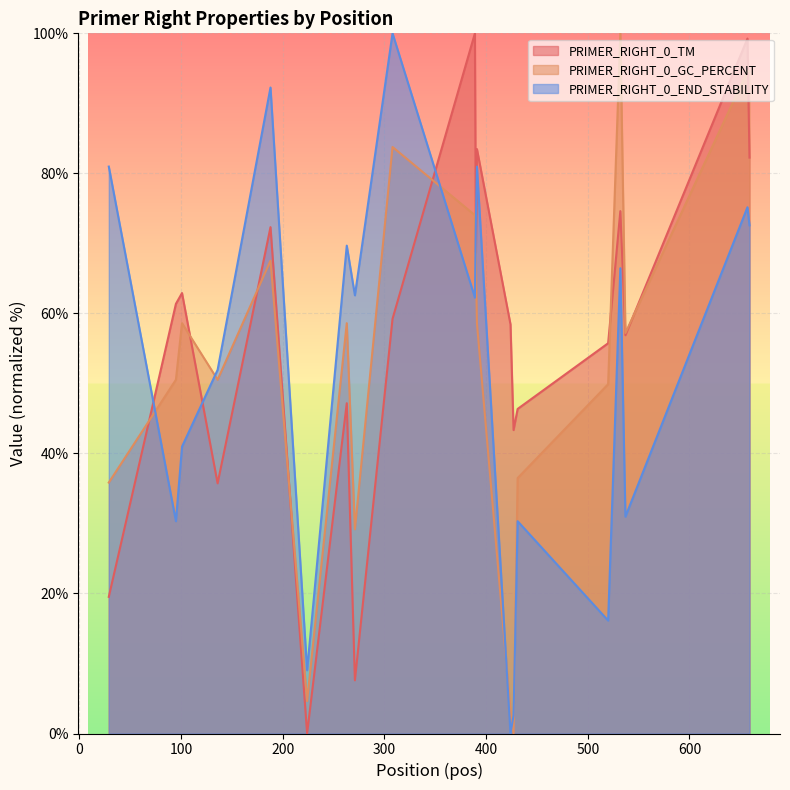

What is the highest value of the PRIMER_RIGHT_0_GC_PERCENT series?

100.0